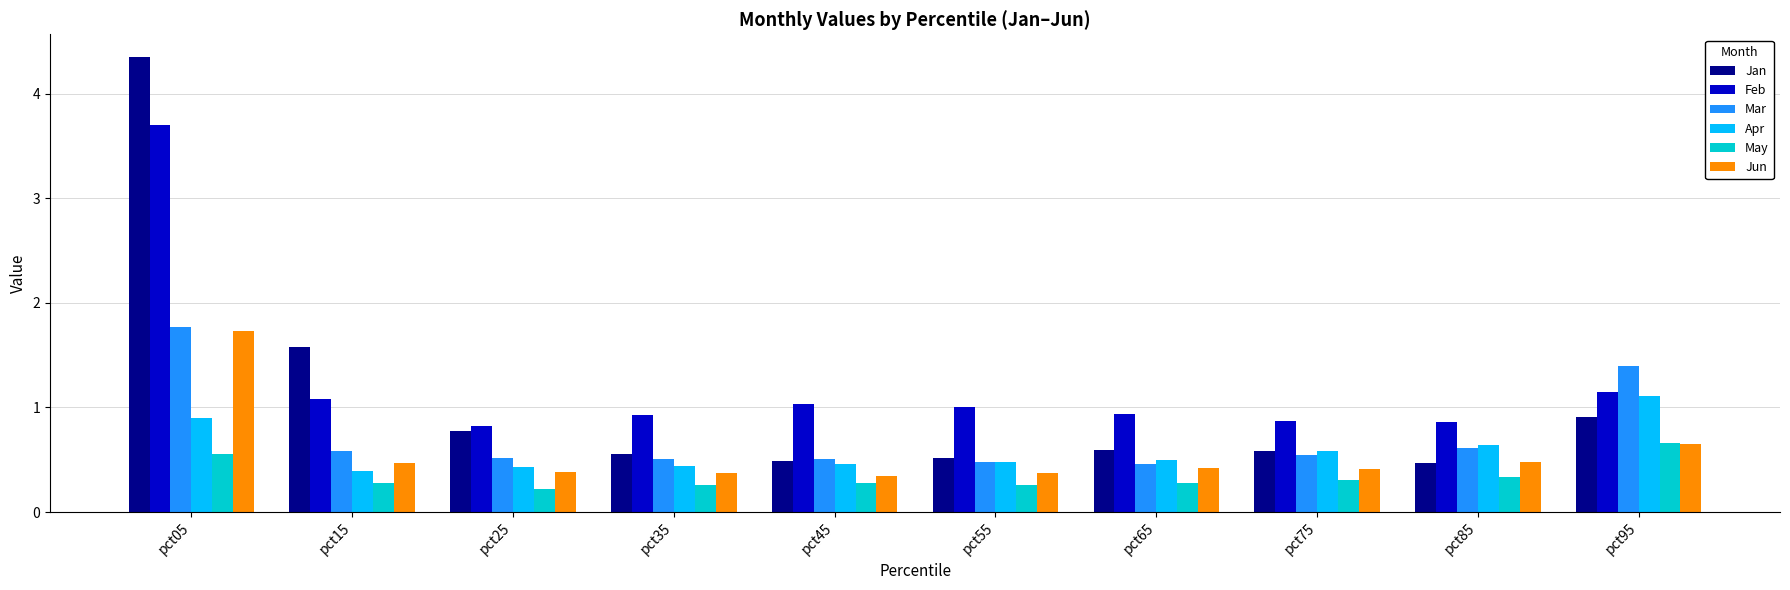

What is the difference between the maximum and minimum values in the Feb series?

2.9